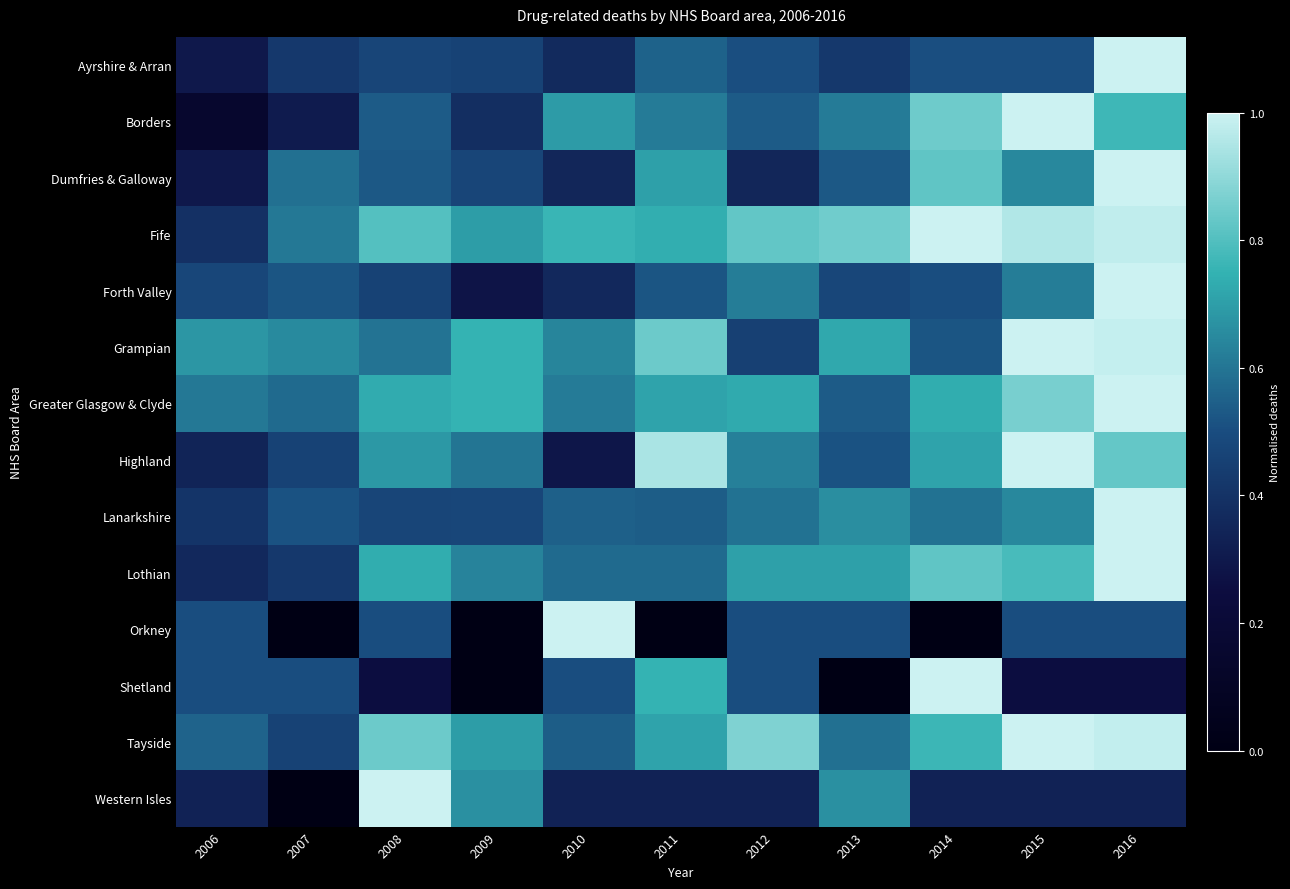

Reading right to left, extract all data points from this chart.

Ayrshire & Arran: 2016=1.0	2015=0.5	2014=0.5	2013=0.4	2012=0.5	2011=0.6	2010=0.4	2009=0.5	2008=0.5	2007=0.4	2006=0.3
Borders: 2016=0.8	2015=1.0	2014=0.8	2013=0.6	2012=0.5	2011=0.6	2010=0.7	2009=0.4	2008=0.5	2007=0.3	2006=0.2
Dumfries & Galloway: 2016=1.0	2015=0.6	2014=0.8	2013=0.5	2012=0.4	2011=0.7	2010=0.4	2009=0.5	2008=0.5	2007=0.6	2006=0.3
Fife: 2016=1.0	2015=1.0	2014=1.0	2013=0.8	2012=0.8	2011=0.7	2010=0.8	2009=0.7	2008=0.8	2007=0.6	2006=0.4
Forth Valley: 2016=1.0	2015=0.6	2014=0.5	2013=0.5	2012=0.6	2011=0.5	2010=0.4	2009=0.3	2008=0.5	2007=0.5	2006=0.5
Grampian: 2016=1.0	2015=1.0	2014=0.5	2013=0.7	2012=0.4	2011=0.8	2010=0.6	2009=0.8	2008=0.6	2007=0.7	2006=0.7
Greater Glasgow & Clyde: 2016=1.0	2015=0.9	2014=0.7	2013=0.5	2012=0.7	2011=0.7	2010=0.6	2009=0.8	2008=0.7	2007=0.6	2006=0.6
Highland: 2016=0.8	2015=1.0	2014=0.7	2013=0.5	2012=0.6	2011=0.9	2010=0.3	2009=0.6	2008=0.7	2007=0.5	2006=0.3
Lanarkshire: 2016=1.0	2015=0.6	2014=0.6	2013=0.7	2012=0.6	2011=0.5	2010=0.5	2009=0.5	2008=0.5	2007=0.5	2006=0.4
Lothian: 2016=1.0	2015=0.8	2014=0.8	2013=0.7	2012=0.7	2011=0.6	2010=0.6	2009=0.6	2008=0.7	2007=0.4	2006=0.4
Orkney: 2016=0.5	2015=0.5	2014=0.0	2013=0.5	2012=0.5	2011=0.0	2010=1.0	2009=0.0	2008=0.5	2007=0.0	2006=0.5
Shetland: 2016=0.2	2015=0.2	2014=1.0	2013=0.0	2012=0.5	2011=0.8	2010=0.5	2009=0.0	2008=0.2	2007=0.5	2006=0.5
Tayside: 2016=1.0	2015=1.0	2014=0.8	2013=0.6	2012=0.9	2011=0.7	2010=0.5	2009=0.7	2008=0.8	2007=0.5	2006=0.6
Western Isles: 2016=0.3	2015=0.3	2014=0.3	2013=0.7	2012=0.3	2011=0.3	2010=0.3	2009=0.7	2008=1.0	2007=0.0	2006=0.3